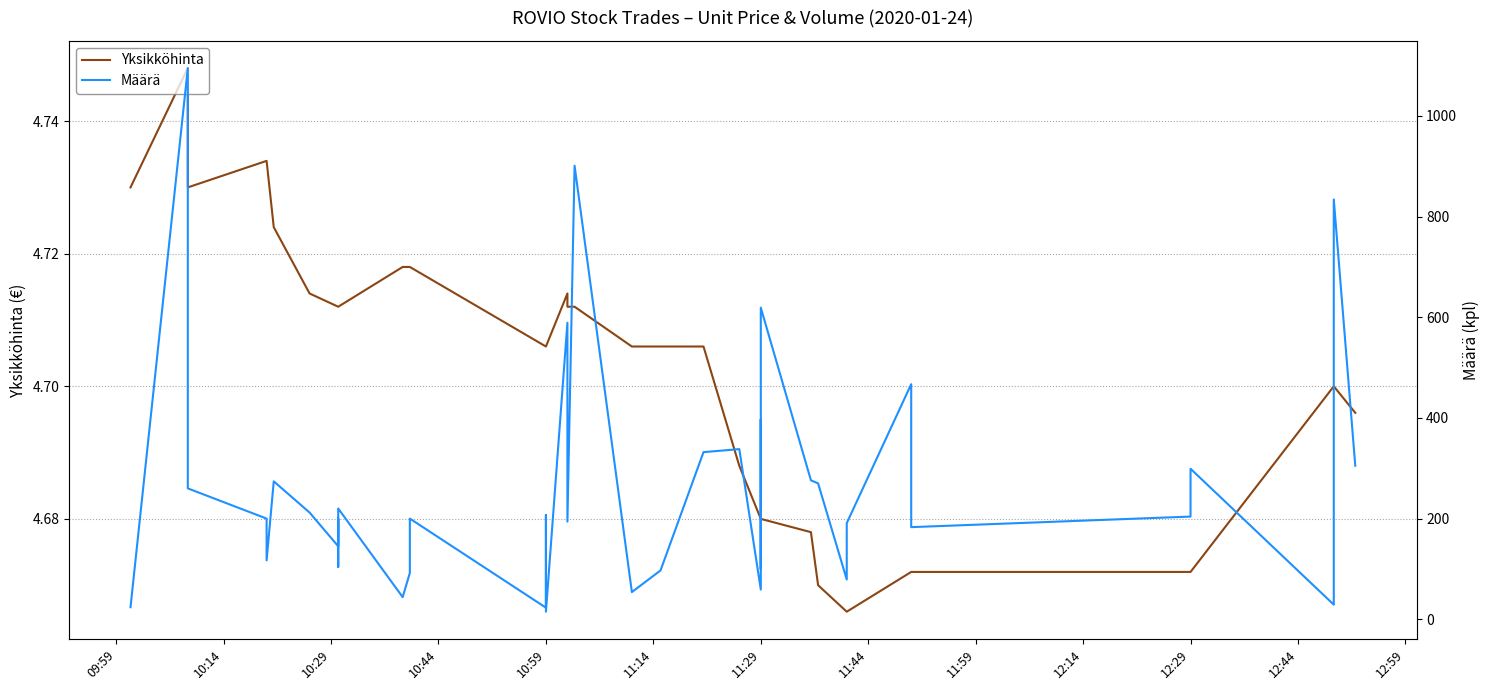

Which category has the highest value in the Määrä series?

10:14